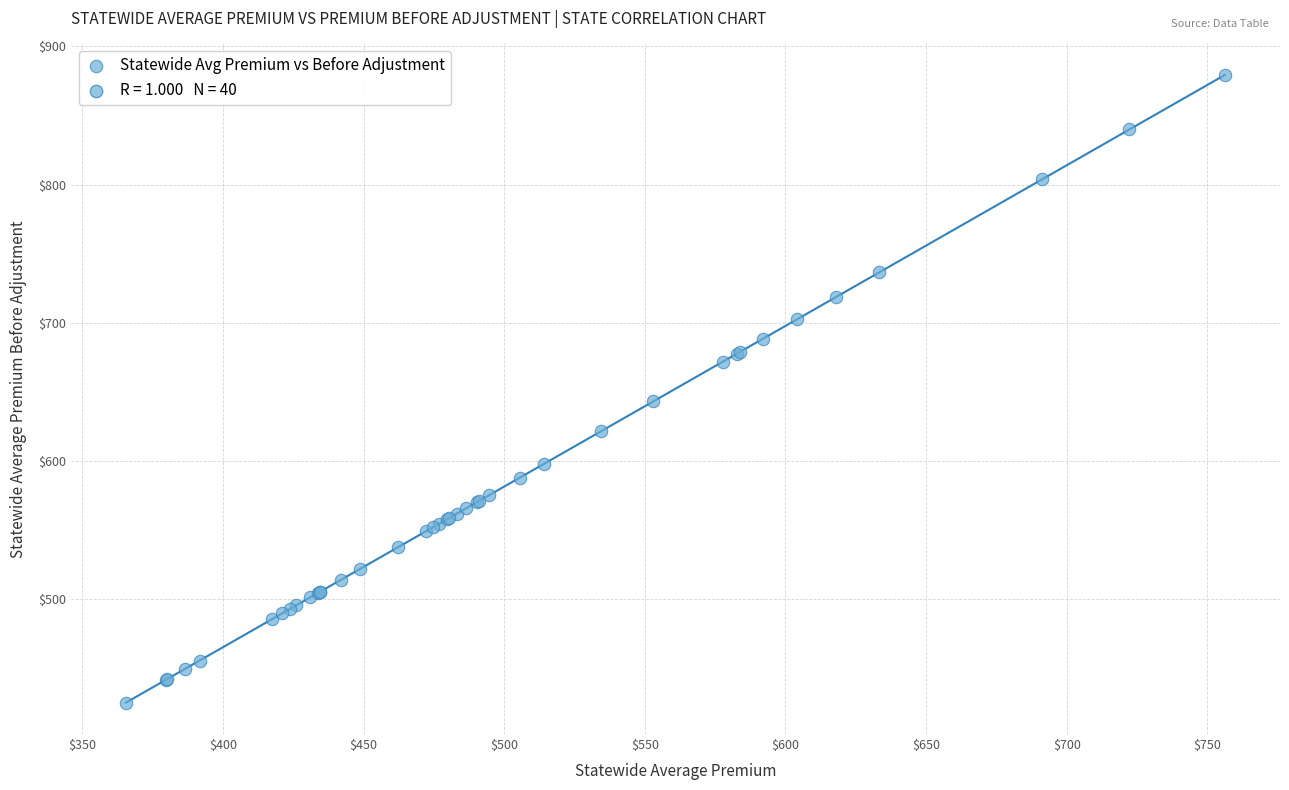

What Y value in the scatter plot is closest to 652?

643.0